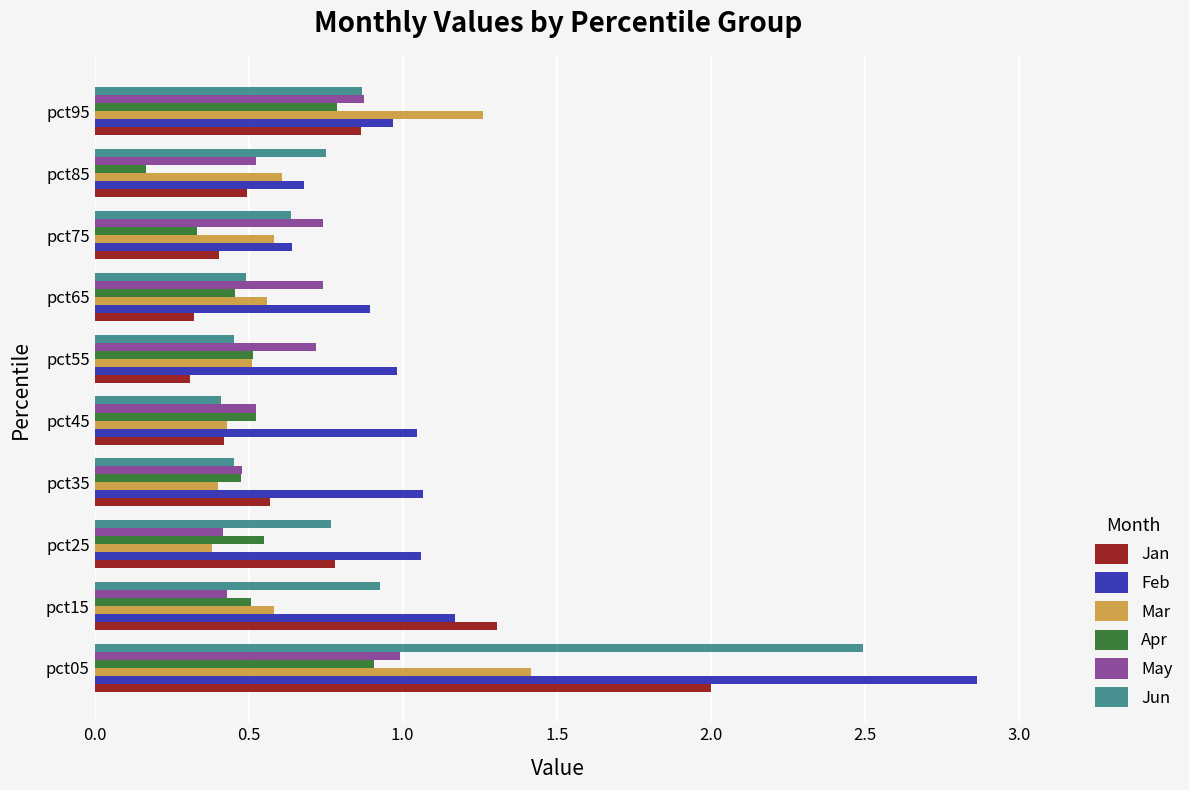

Between pct15 and pct65, which series saw the biggest shift?

Jan